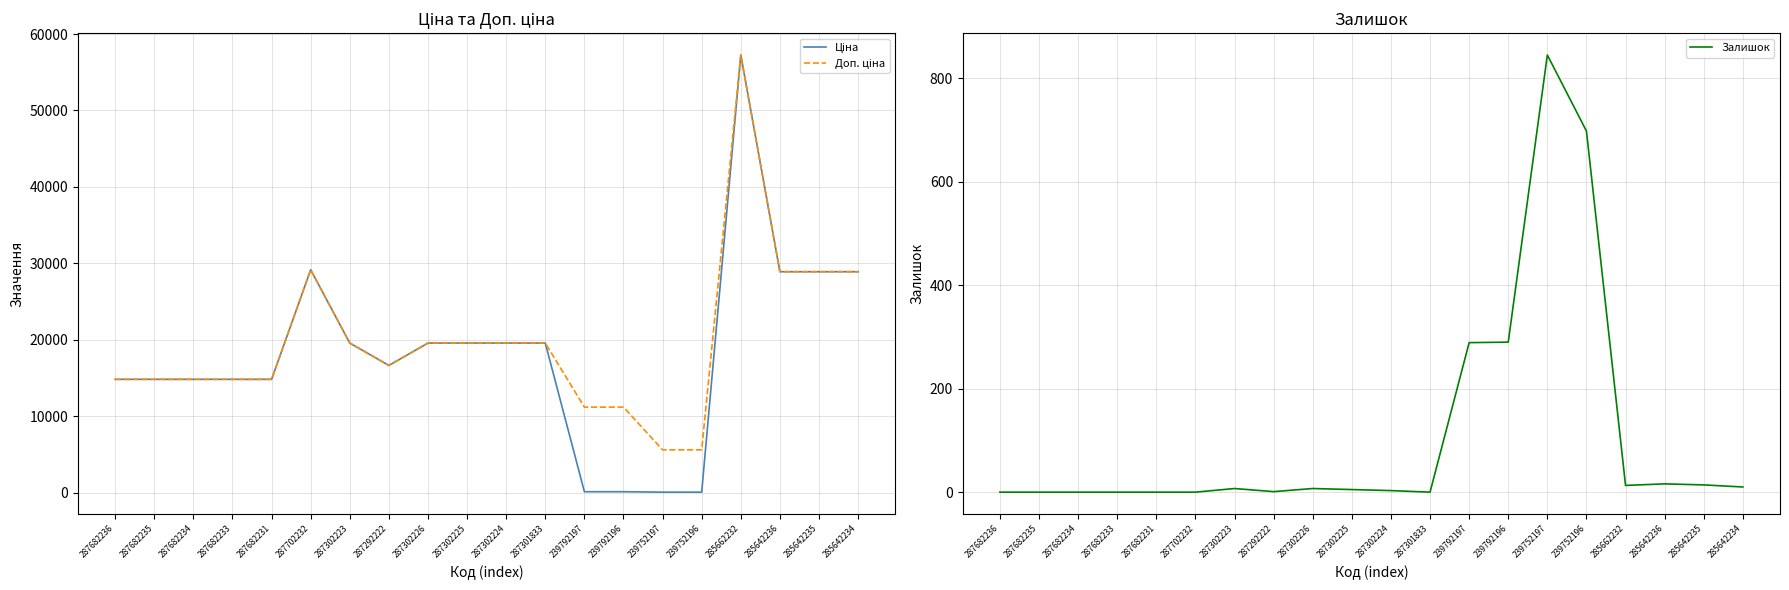

Which has a higher value, 239792197 or 287301833?

287301833